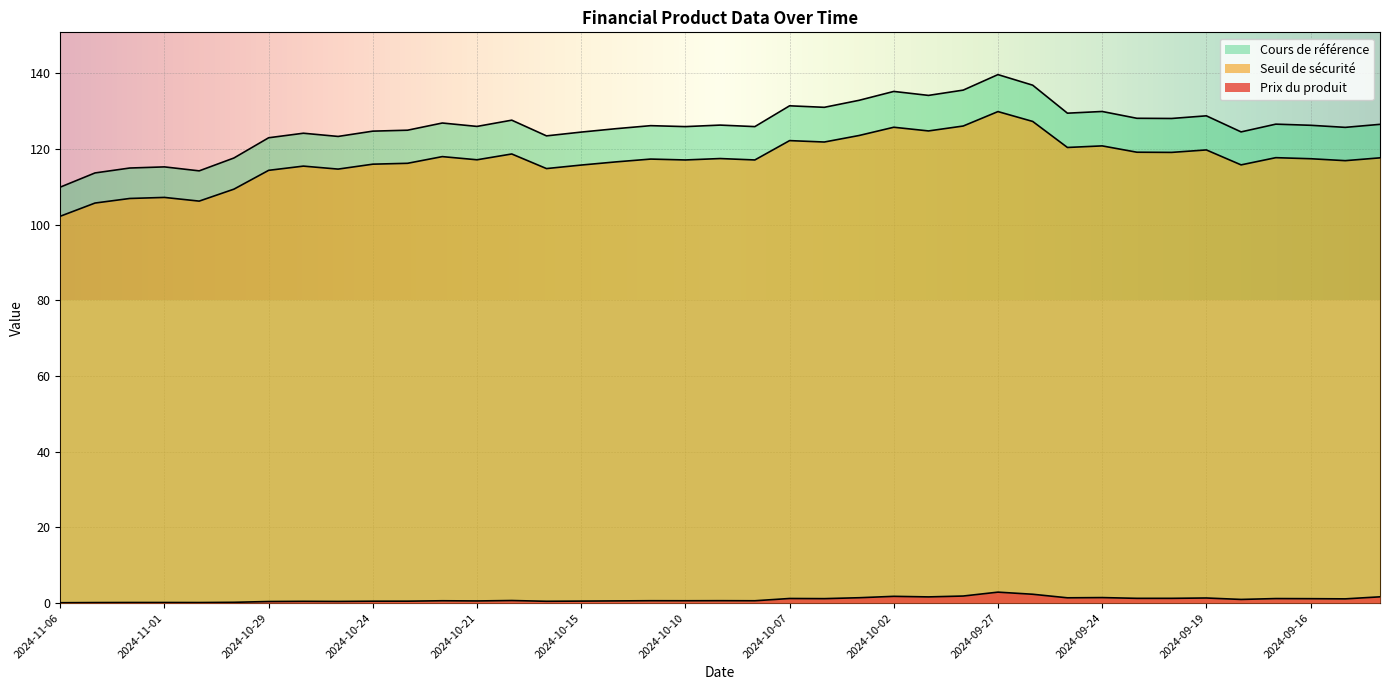

Rank the series by their maximum value, from lowest to highest.

Prix du produit, Seuil de sécurité, Cours de référence